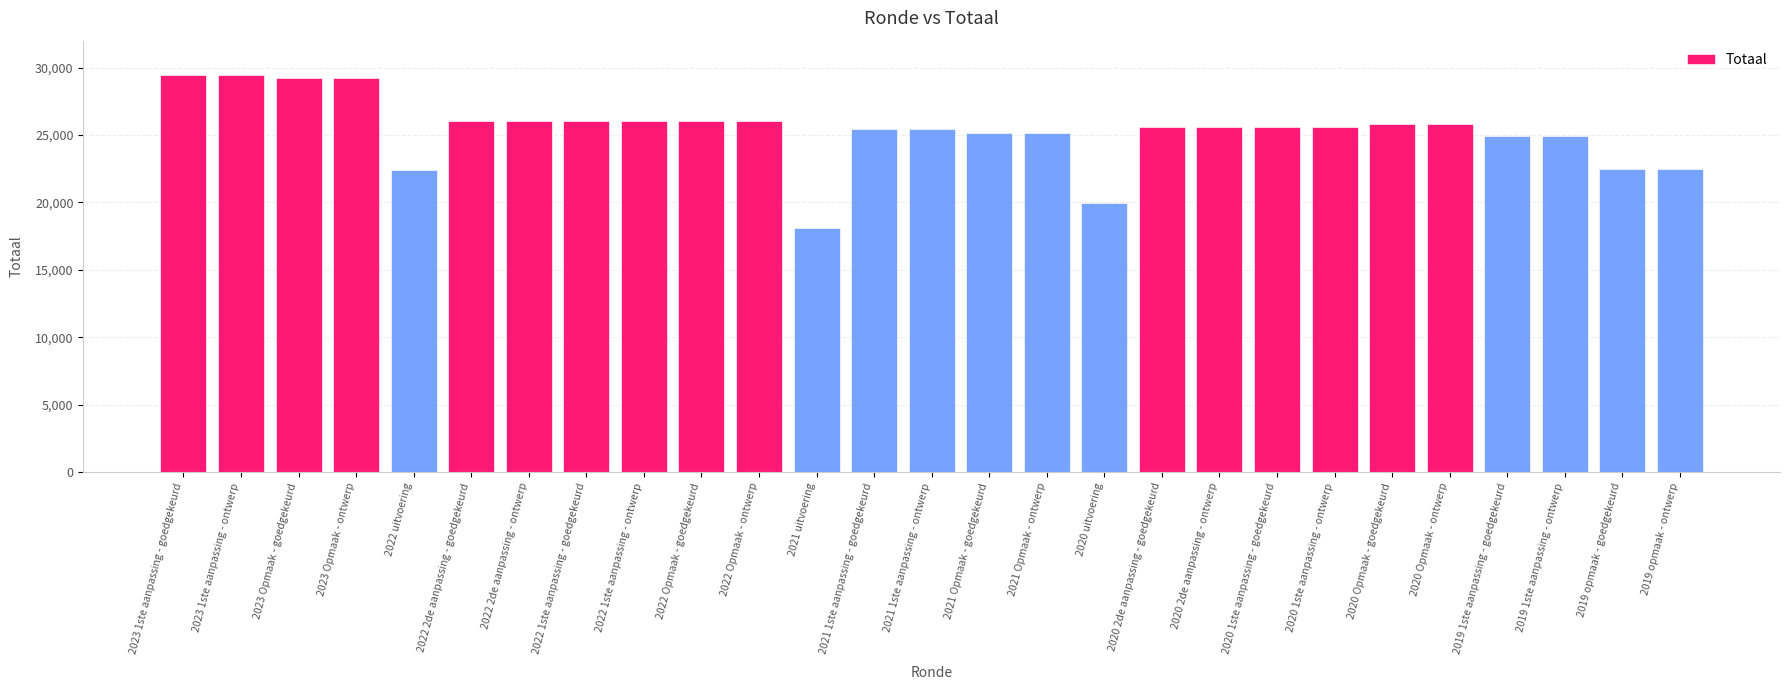

What is the approximate value at 2019 opmaak - goedgekeurd, to the nearest 10?

22510